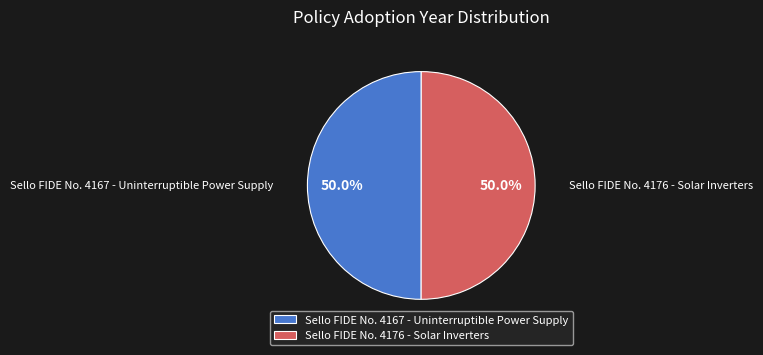

How many slices are in this pie chart?

2